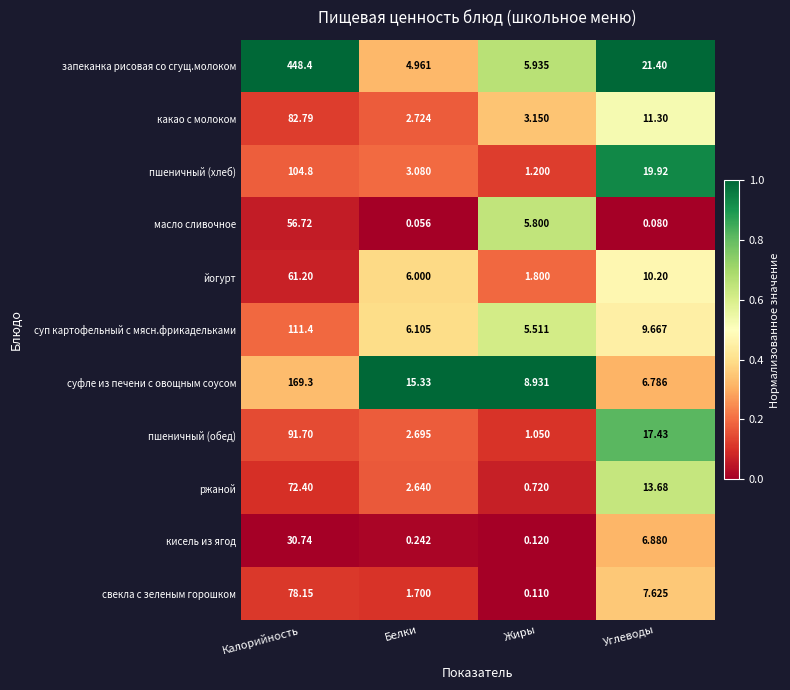

Rank the categories by ржаной value from highest to lowest.

Калорийность, Углеводы, Белки, Жиры